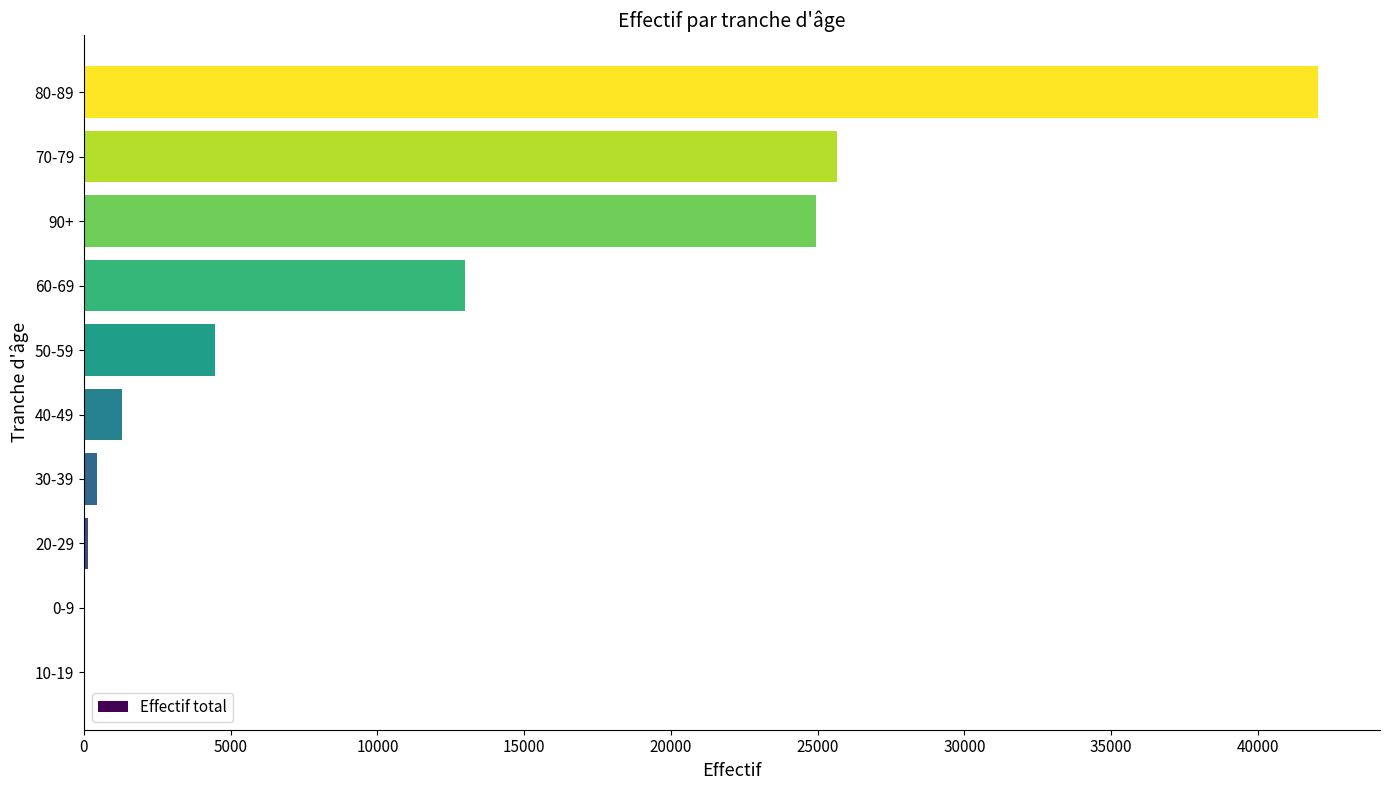

Are the bars horizontal?

Yes